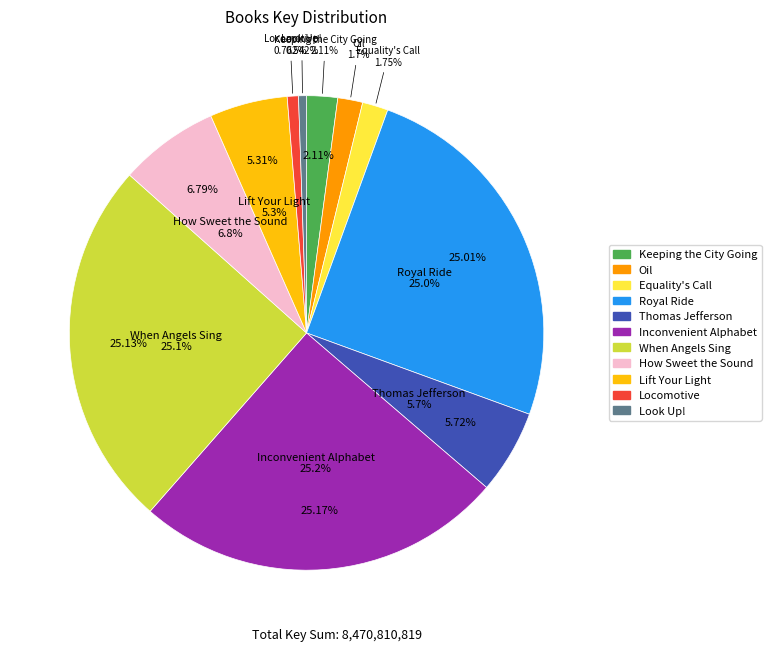

True or false: Locomotive accounts for 1% of the total.

True